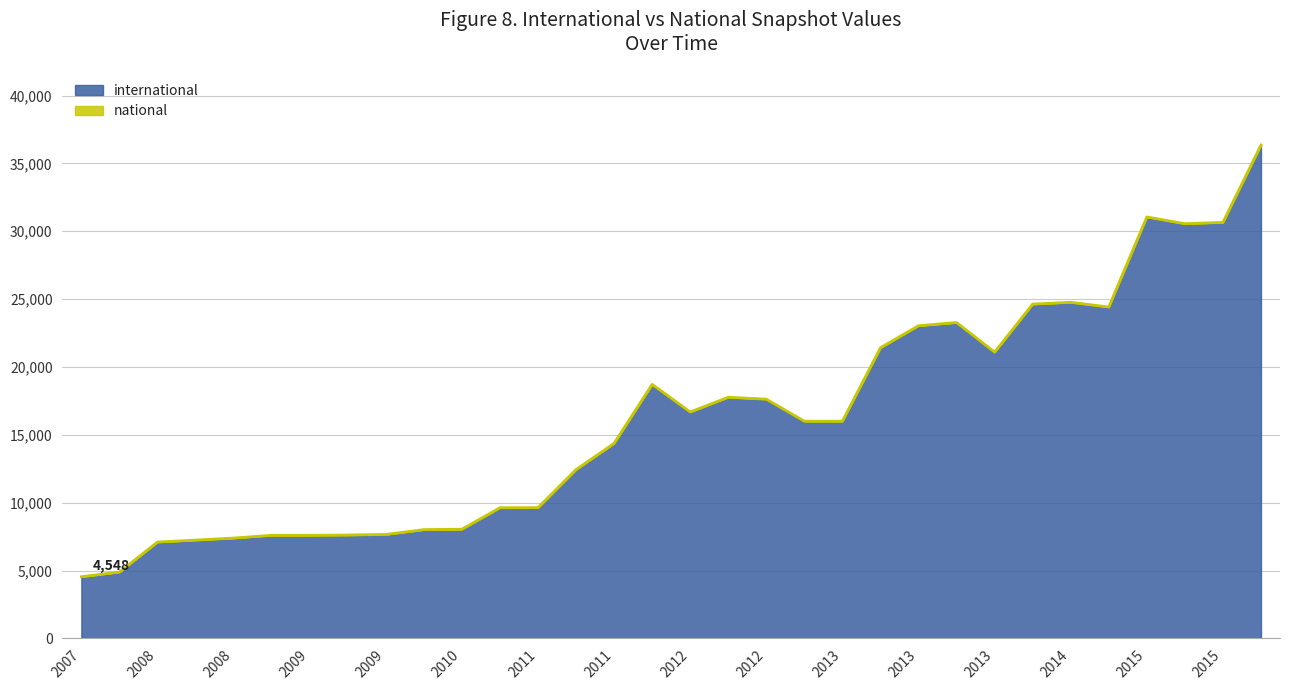

What is the change in value from 2013-12-20 to 2015-10-01?

+9137